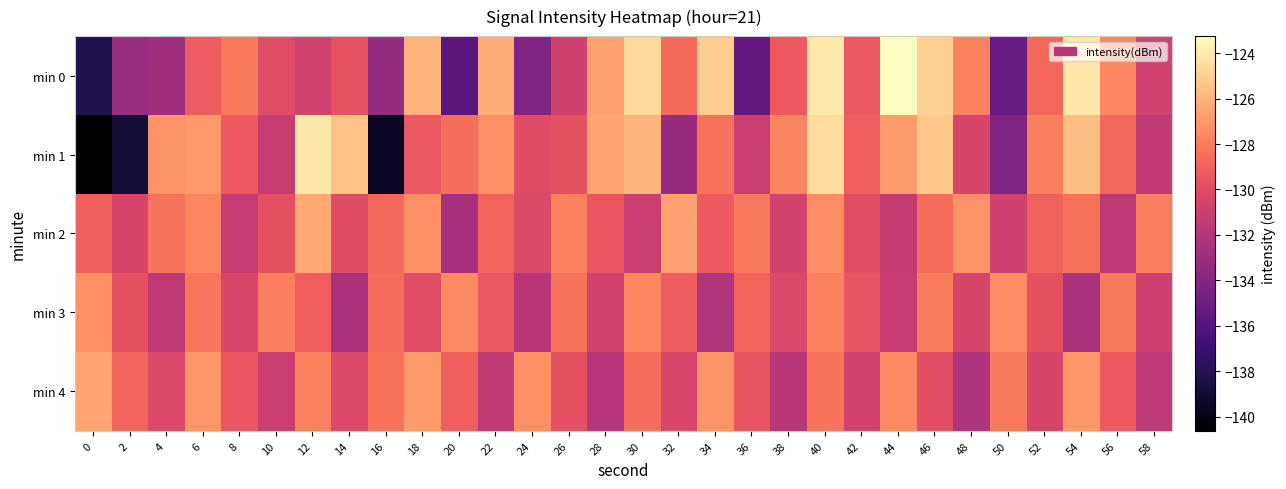

At which category is the sum across all series the highest?

40